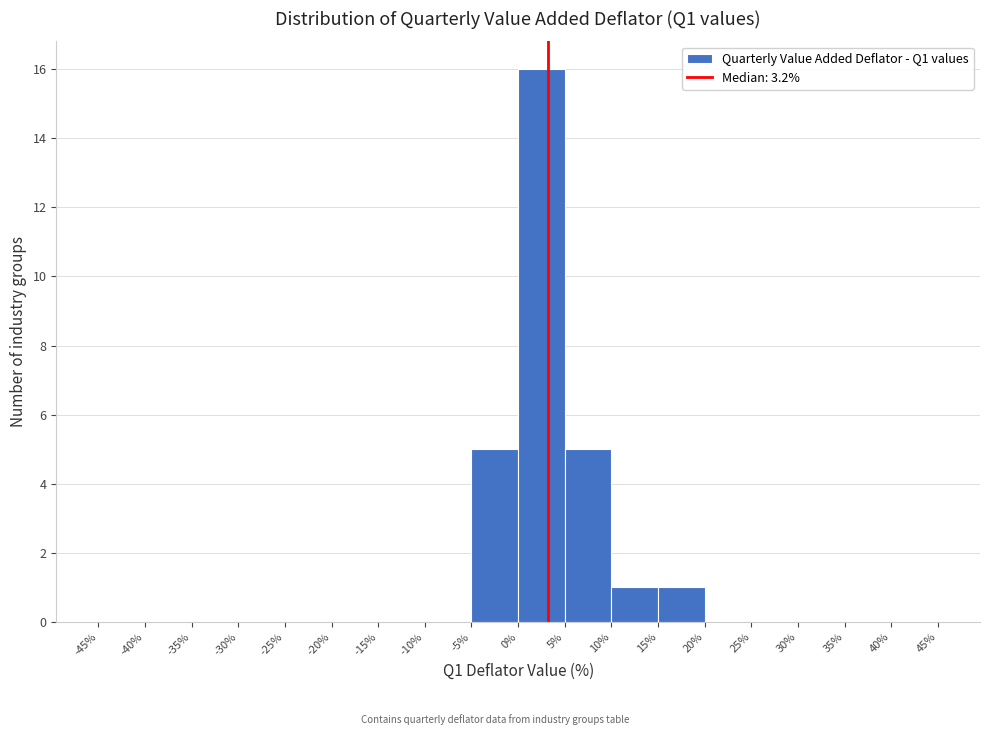

Reading left to right, transcribe this chart: for each bar, give the range it covers on the x-axis and its height. The values are not printed on the chart, so give them approximately, as read against the axis.

-45% to -40%: 0
-40% to -35%: 0
-35% to -30%: 0
-30% to -25%: 0
-25% to -20%: 0
-20% to -15%: 0
-15% to -10%: 0
-10% to -5%: 0
-5% to 0%: 5
0% to 5%: 16
5% to 10%: 5
10% to 15%: 1
15% to 20%: 1
20% to 25%: 0
25% to 30%: 0
30% to 35%: 0
35% to 40%: 0
40% to 45%: 0